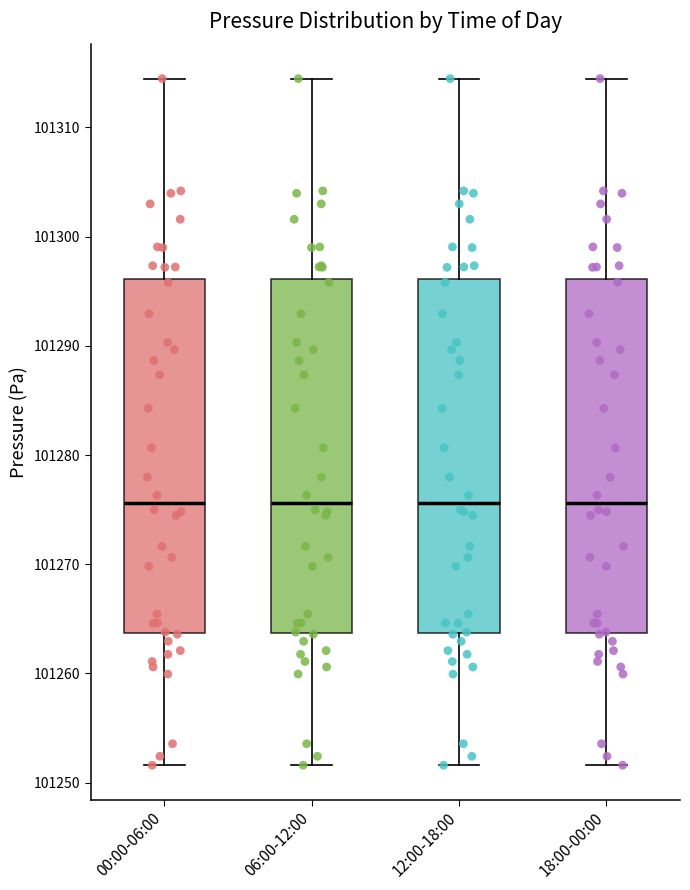

Reading left to right, read every box against the y-axis: the position of its median line, the range the box covers, and the ends of its whiskers. The values are not printed on the chart, so give them approximately, as read against the axis.

00:00-06:00: median 101276, box 101264 to 101296, whiskers 101252 to 101314
06:00-12:00: median 101276, box 101264 to 101296, whiskers 101252 to 101314
12:00-18:00: median 101276, box 101264 to 101296, whiskers 101252 to 101314
18:00-00:00: median 101276, box 101264 to 101296, whiskers 101252 to 101314